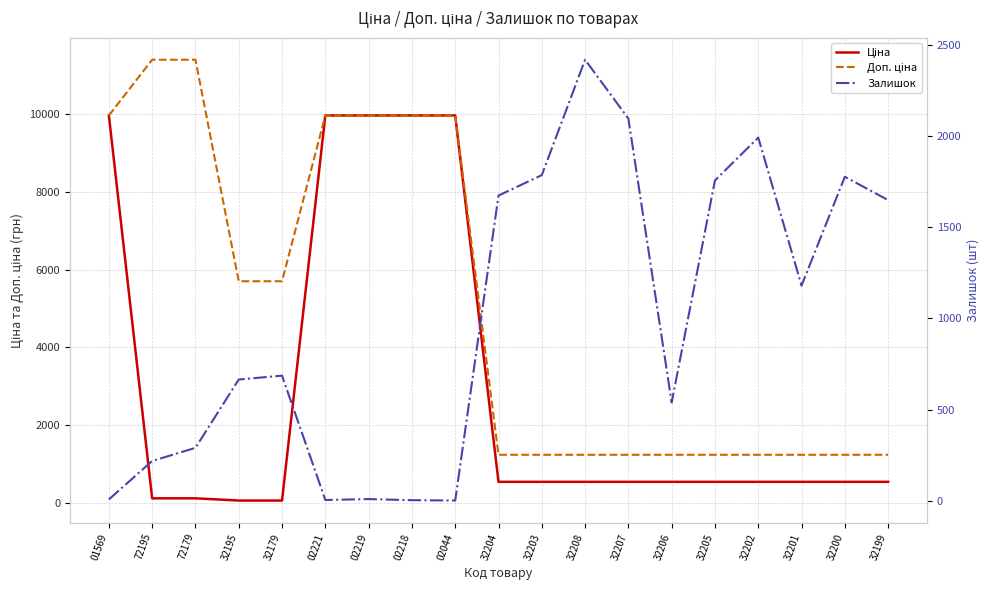

Which series has the largest range (max minus min)?

Доп. ціна